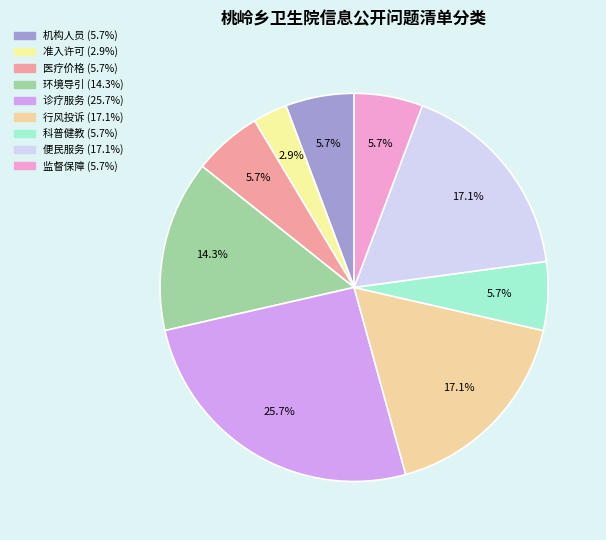

To the nearest percent, what is the difference between the 行风投诉 and 机构人员 slice percentages?

11%